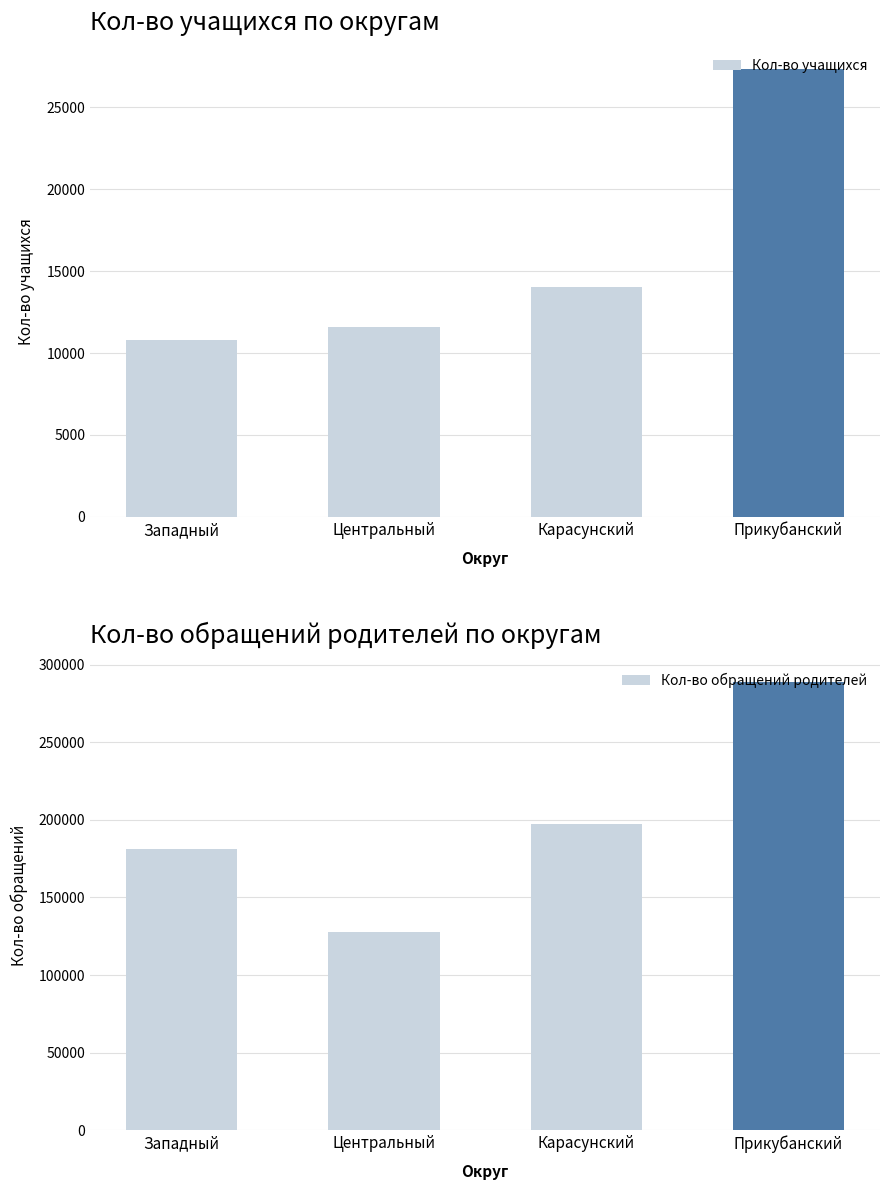

Reading left to right, extract all data points from this chart.

Кол-во учащихся: 10807	11575	14036	27341
Кол-во обращений родителей: 181179	127665	197283	288492